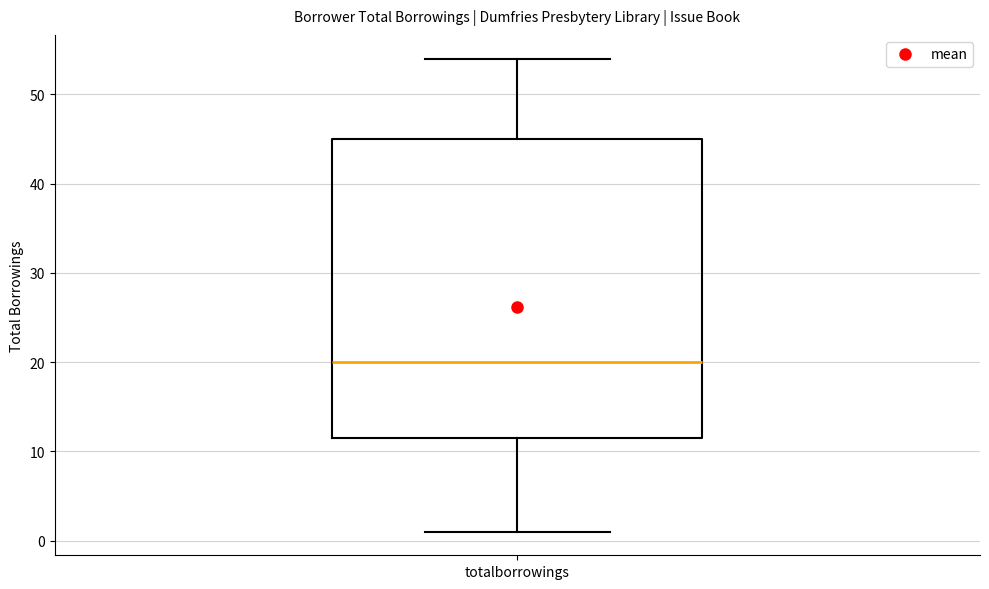

Transcribe this box plot: give where the median line is, the range the box spans, and where the two whiskers end, as read against the y-axis. The values are not printed on the chart, so give them approximately, as read against the axis.

median 20, box 12 to 45, whiskers 1 to 54